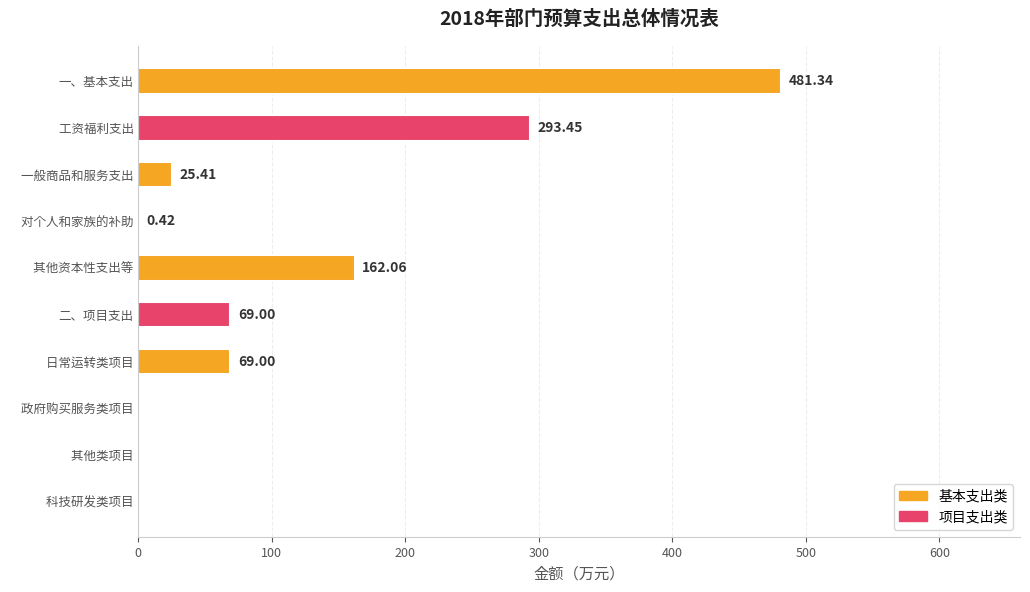

What is the sum of the values at     对个人和家族的补助 and    其他资本性支出等?

162.5